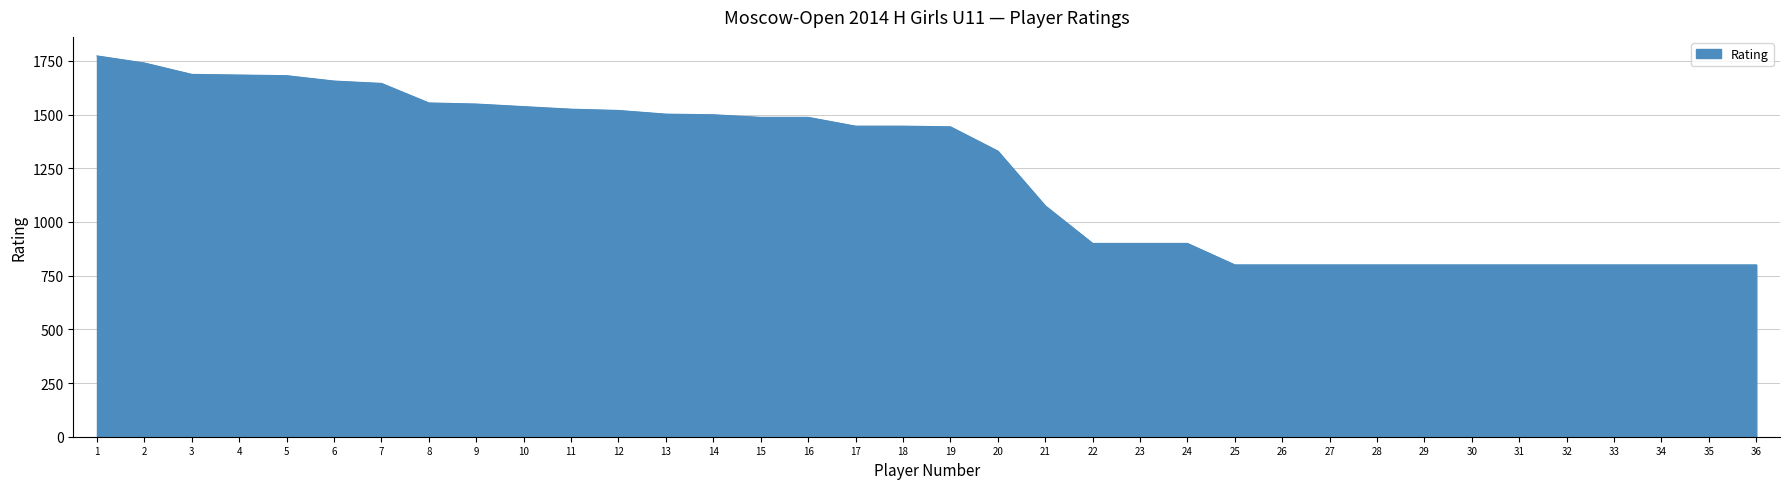

At which category does the chart reach its peak across all series?

1